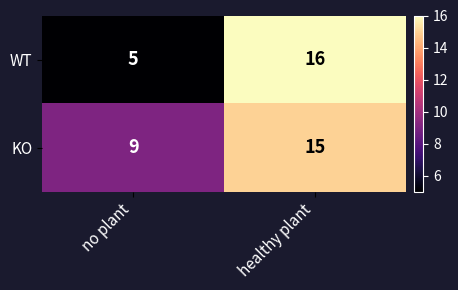

What is the minimum value for WT?

5